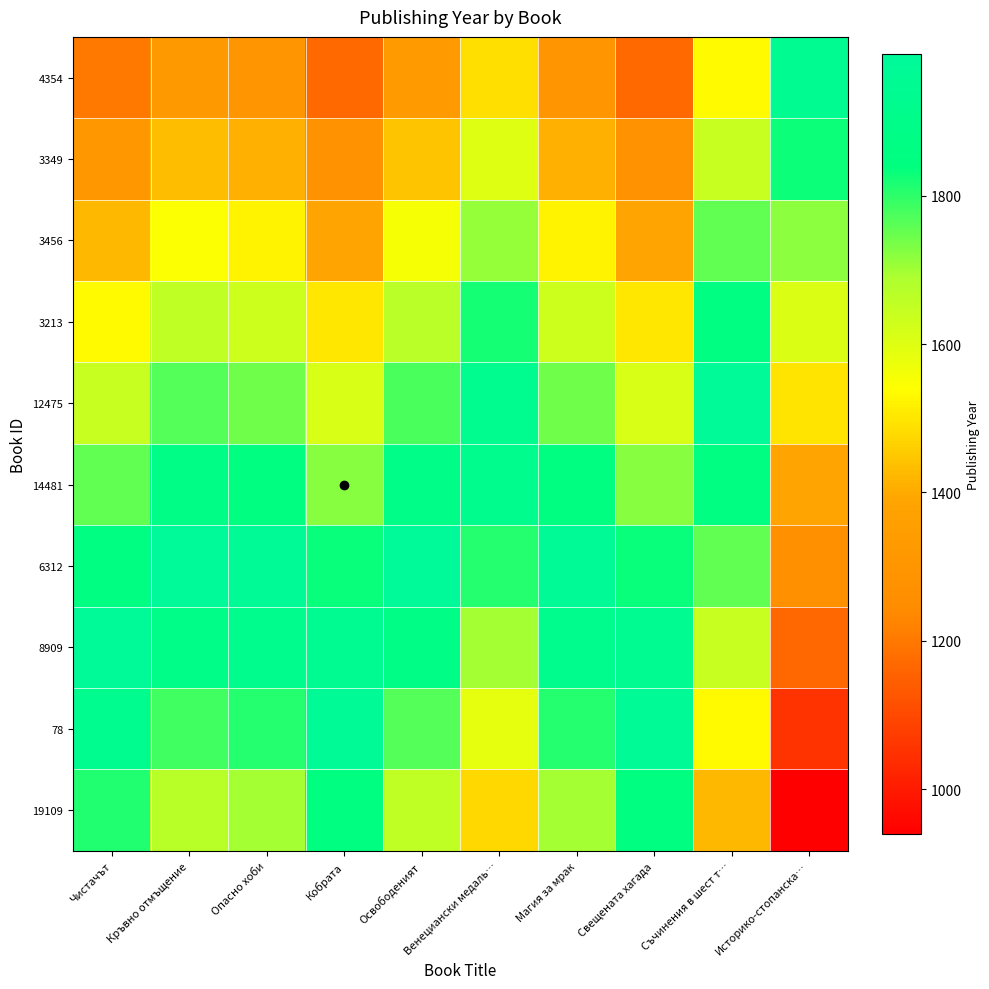

How many distinct data groups are displayed?

10